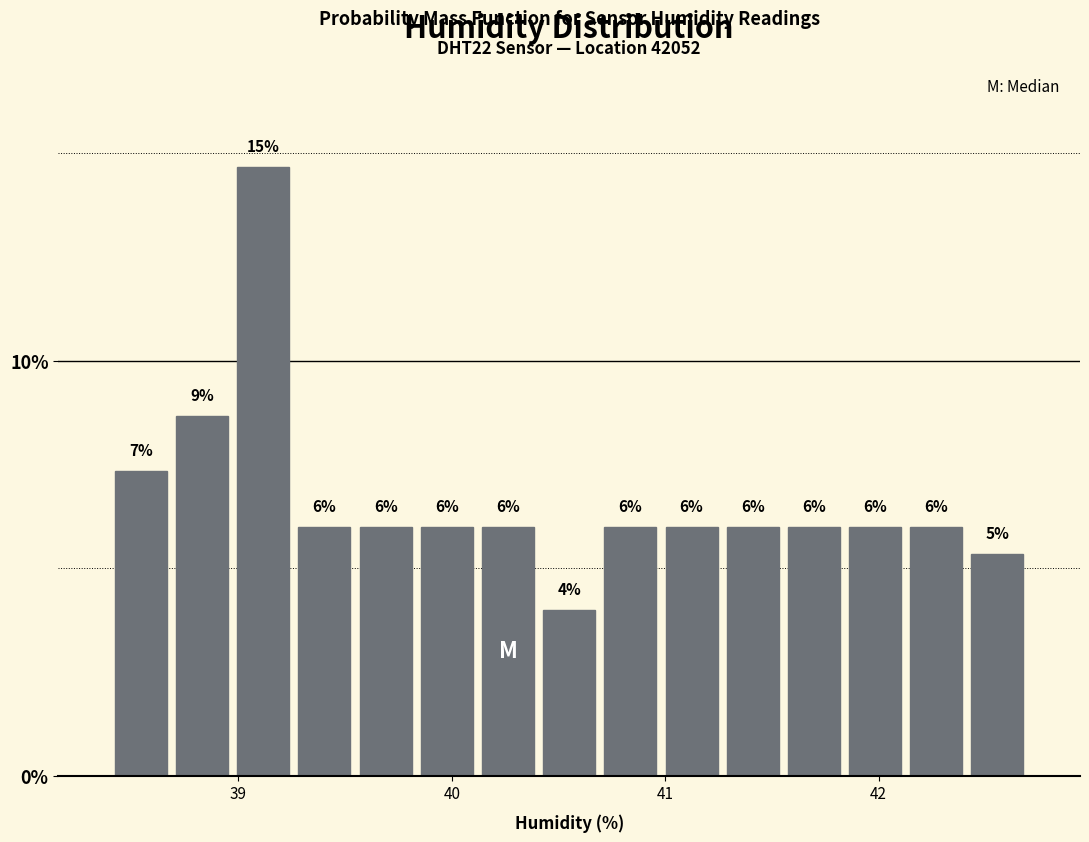

Read against the x-axis, roughly where is the centre of the tallest bar?

39.1